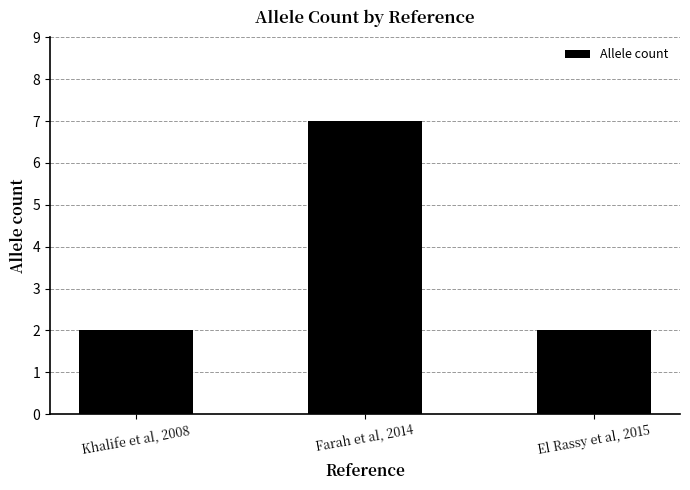

Which label corresponds to the largest value in the chart?

Farah et al, 2014